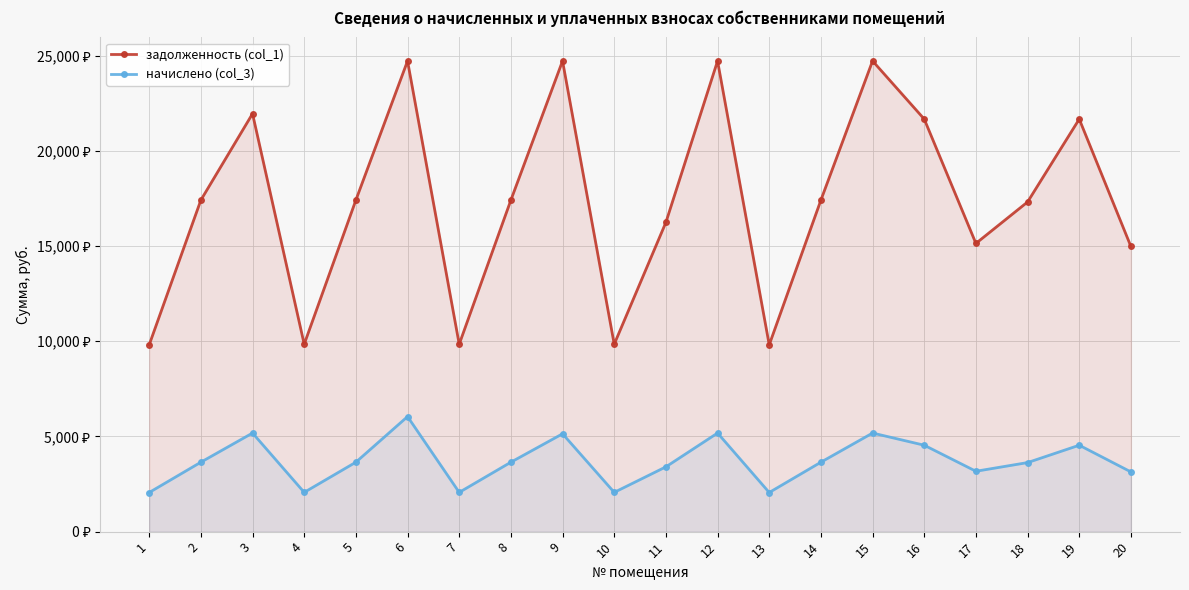

Read the начислено (col_3) value at 16.

4538.3